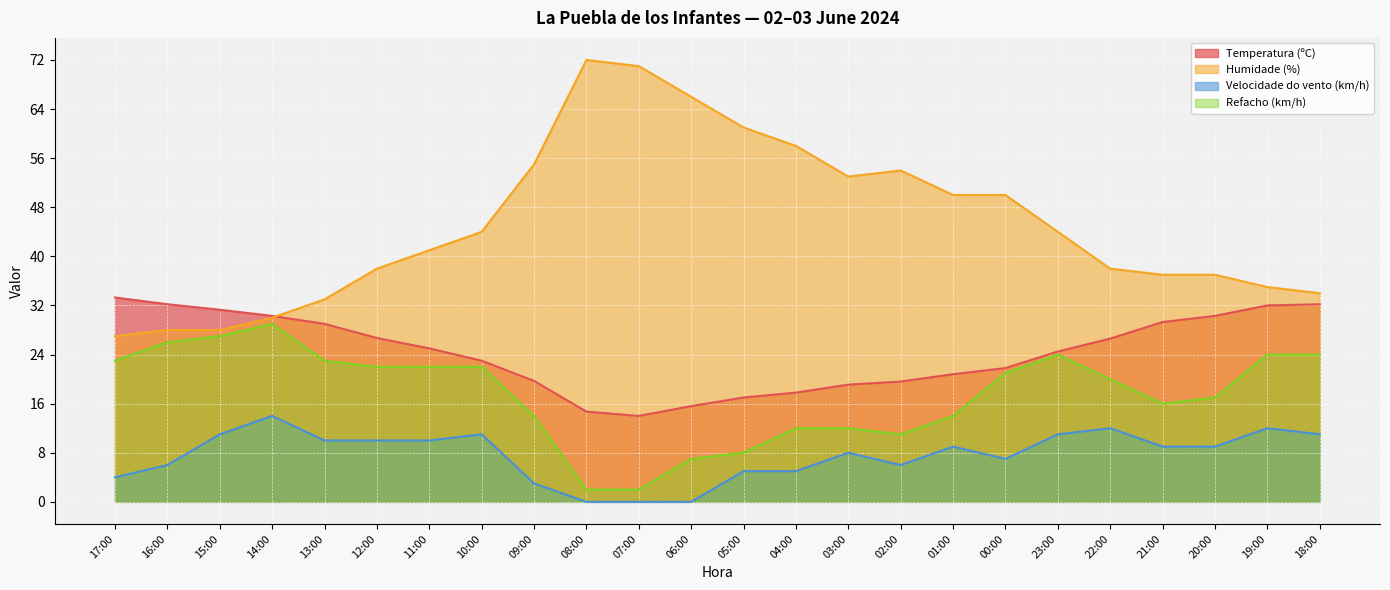

Rank the series by their average value, from highest to lowest.

Humidade (%), Temperatura (ºC), Refacho (km/h), Velocidade do vento (km/h)